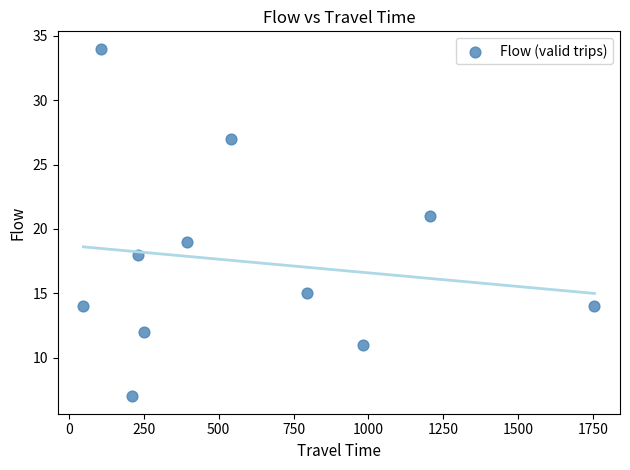

What is the average X value?

593